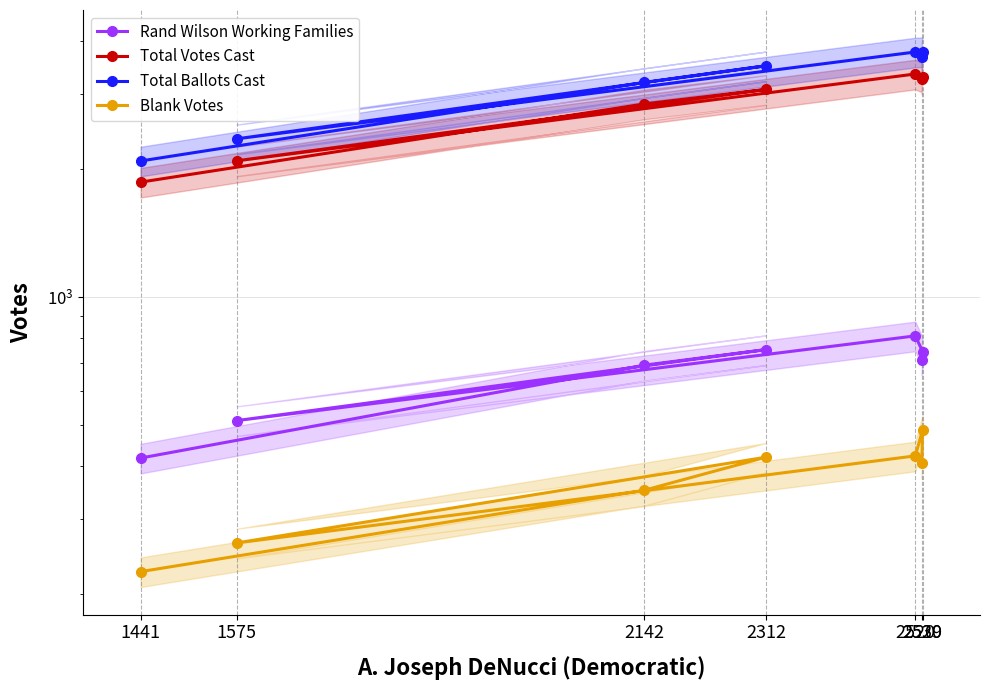

True or false: Rand Wilson Working Families and Total Ballots Cast intersect in this chart.

False